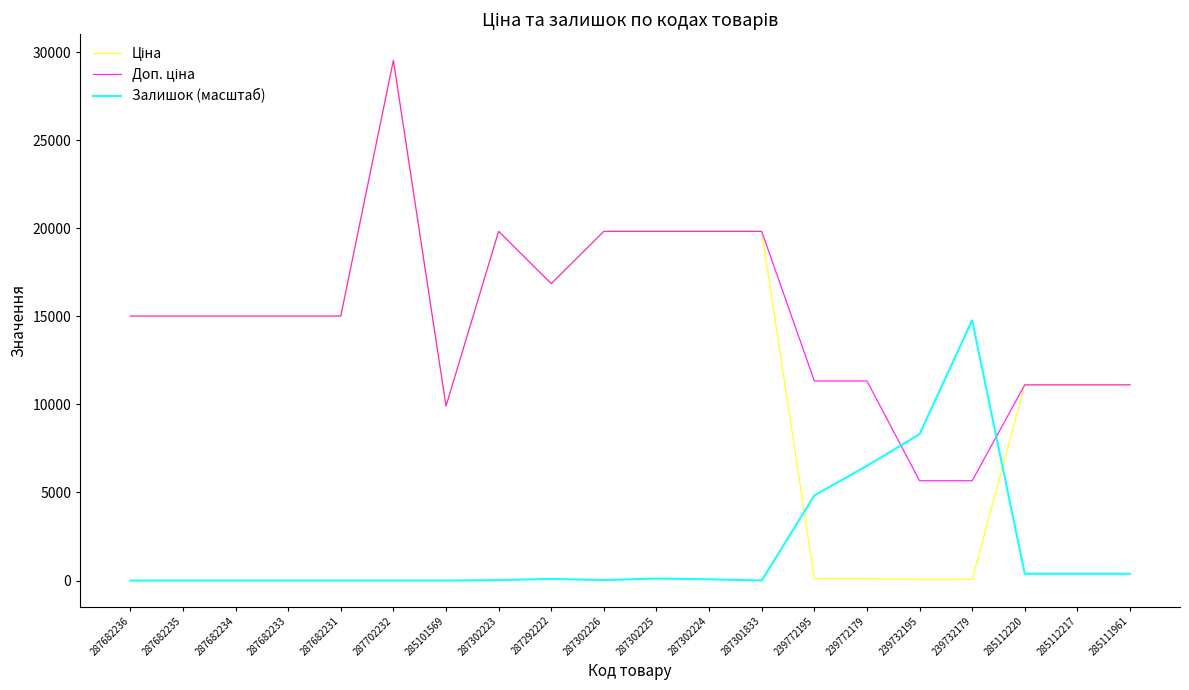

Which label corresponds to the largest value in the chart?

287702232